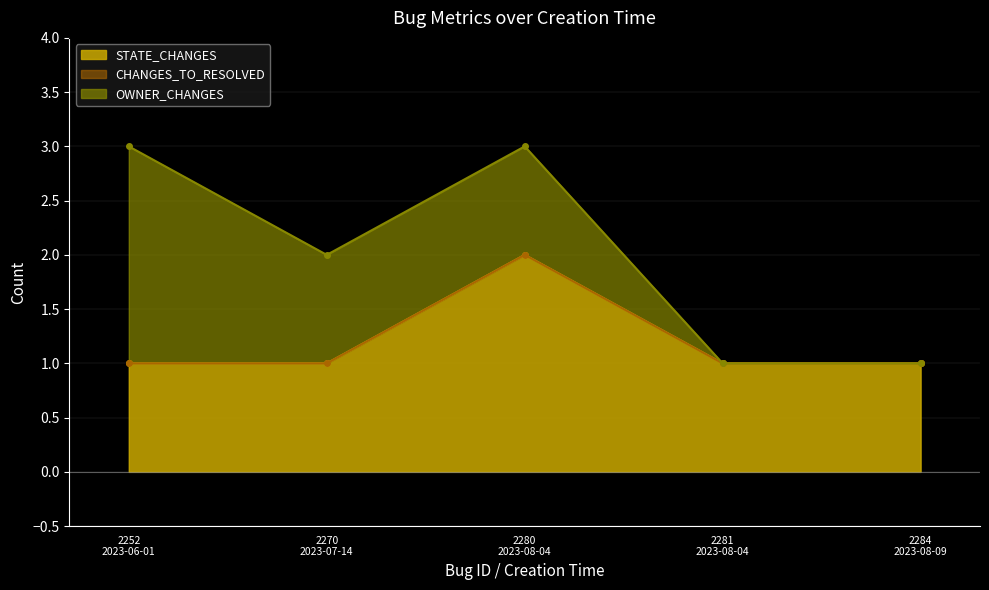

The value of OWNER_CHANGES (line) at 2281
2023-08-04 is 2. True or false?

False